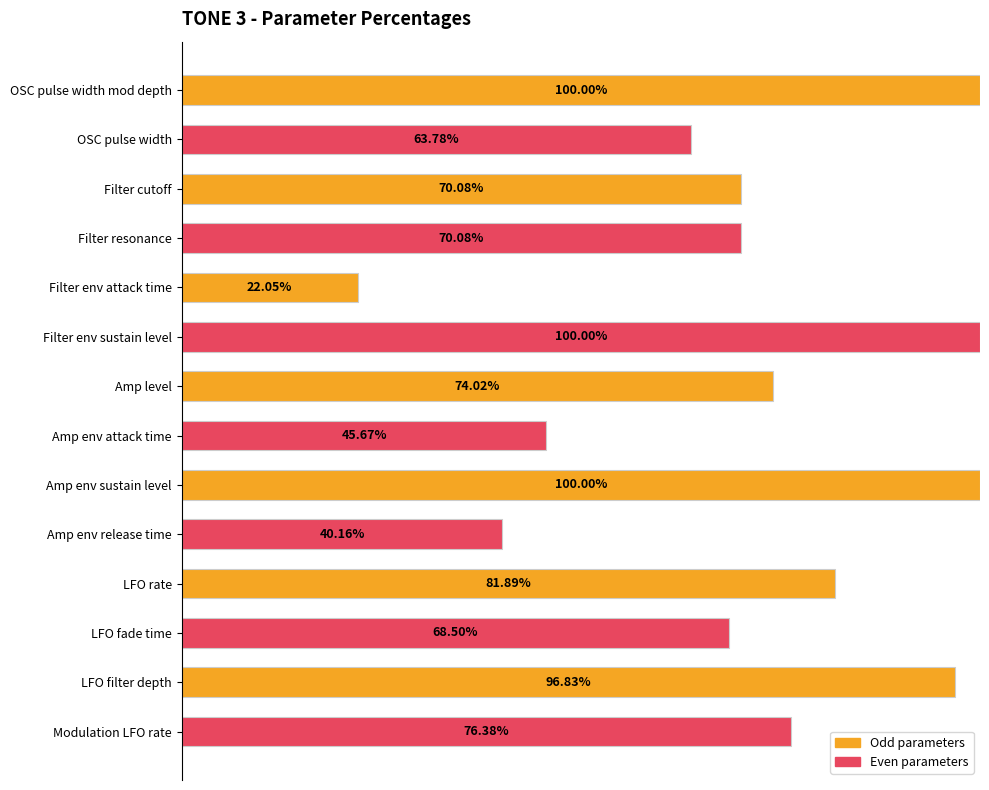

What is the difference between the maximum and minimum values?

0.8